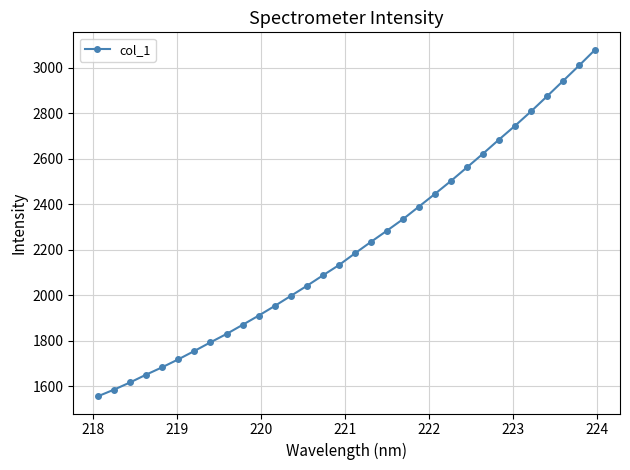

True or false: there are more than 1 points higher than both neighbors.

False